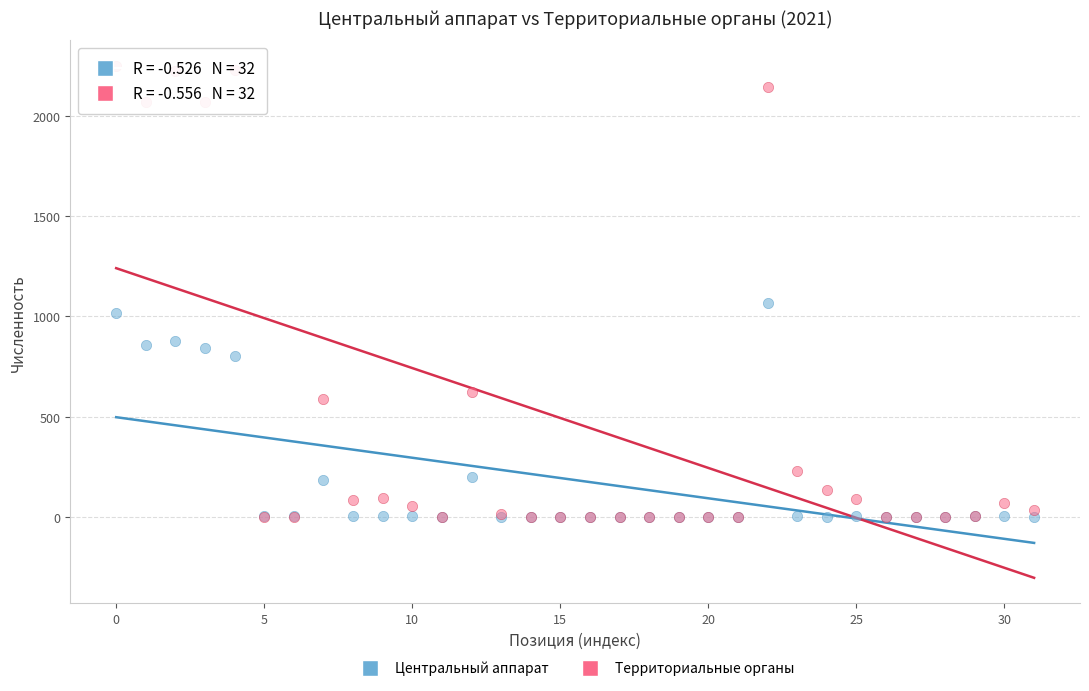

In the Центральный аппарат series, what Y value is closest to 533?

805